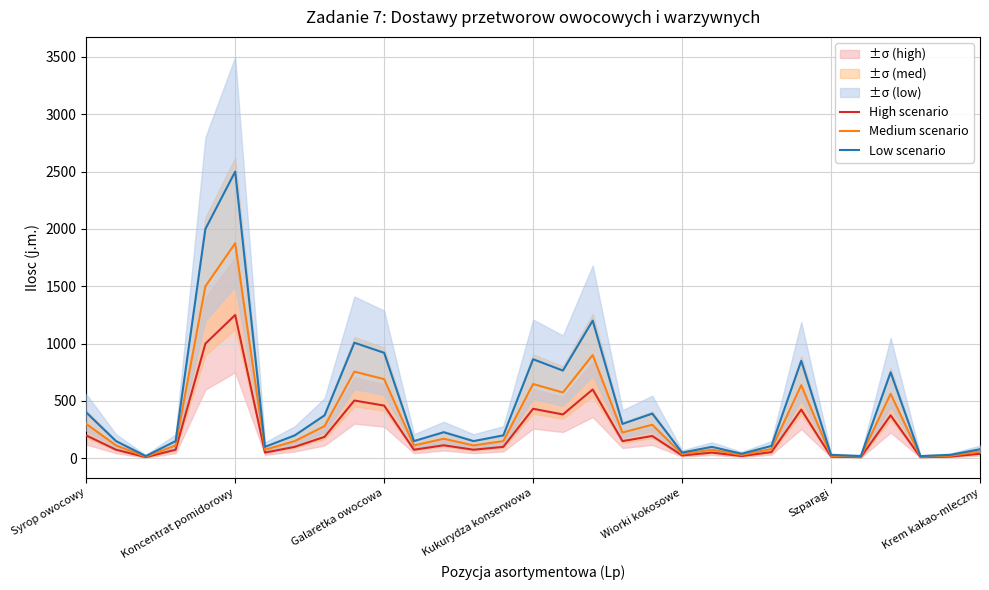

Which series has the largest total across all categories?

Low scenario